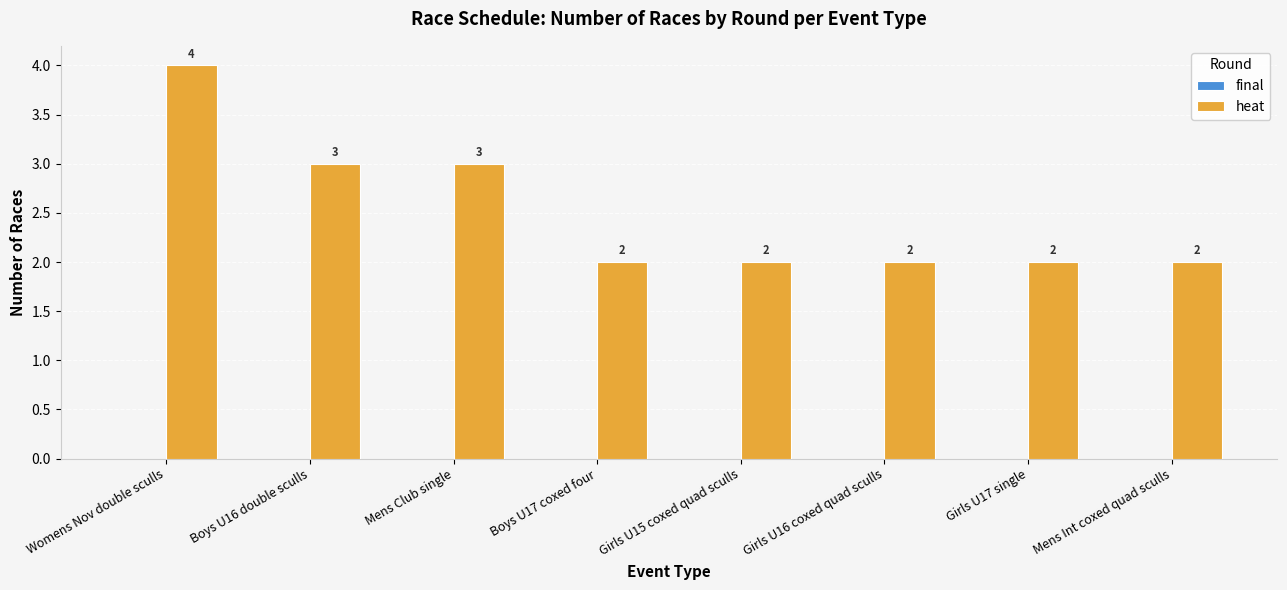

At which category does the chart reach its peak across all series?

Womens Nov double sculls